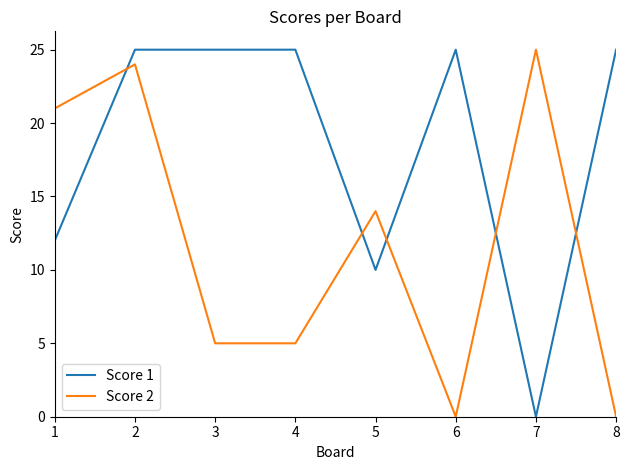

Reading left to right, list all the values displayed in this chart.

Score 1: 1=12	2=25	3=25	4=25	5=10	6=25	7=0	8=25
Score 2: 1=21	2=24	3=5	4=5	5=14	6=0	7=25	8=0